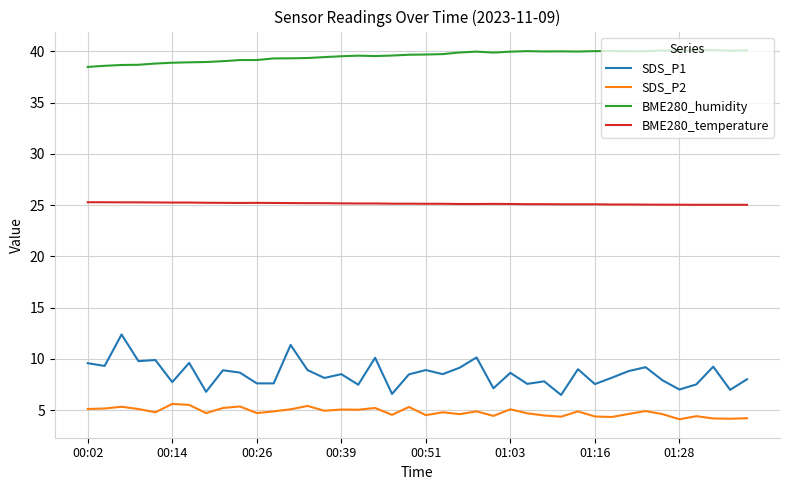

Does the chart display data point markers on the line(s)?

No